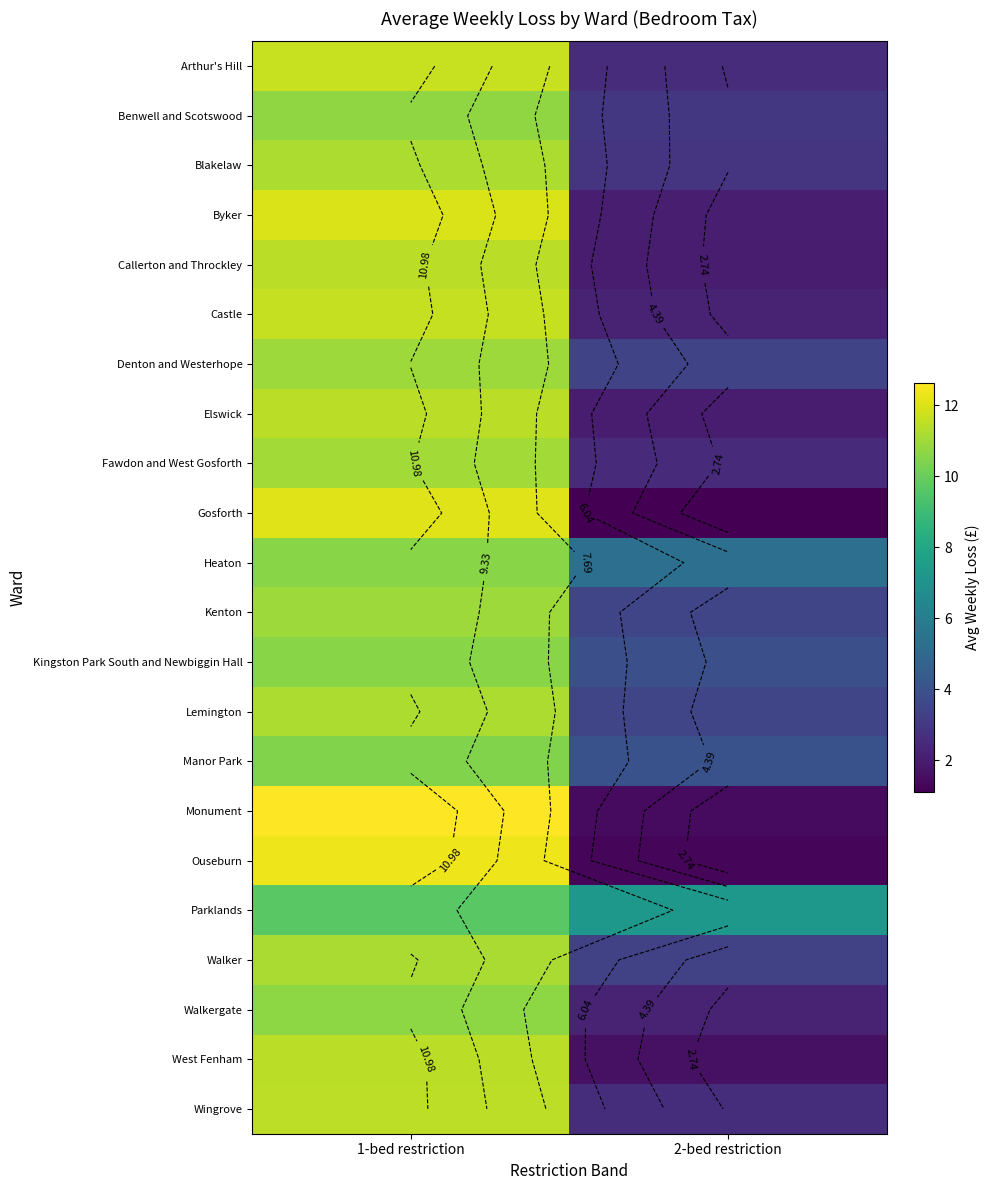

What is the spread (max minus min) of values at 1-bed restriction?

2.9